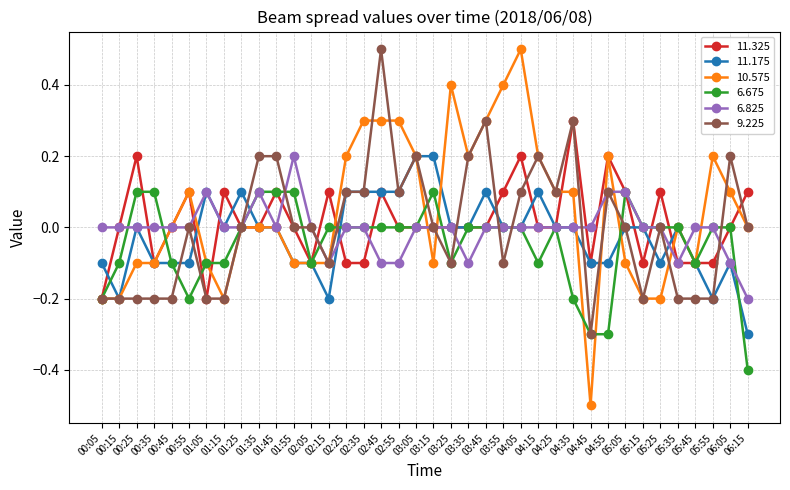

Which series has the widest spread of values?

10.575